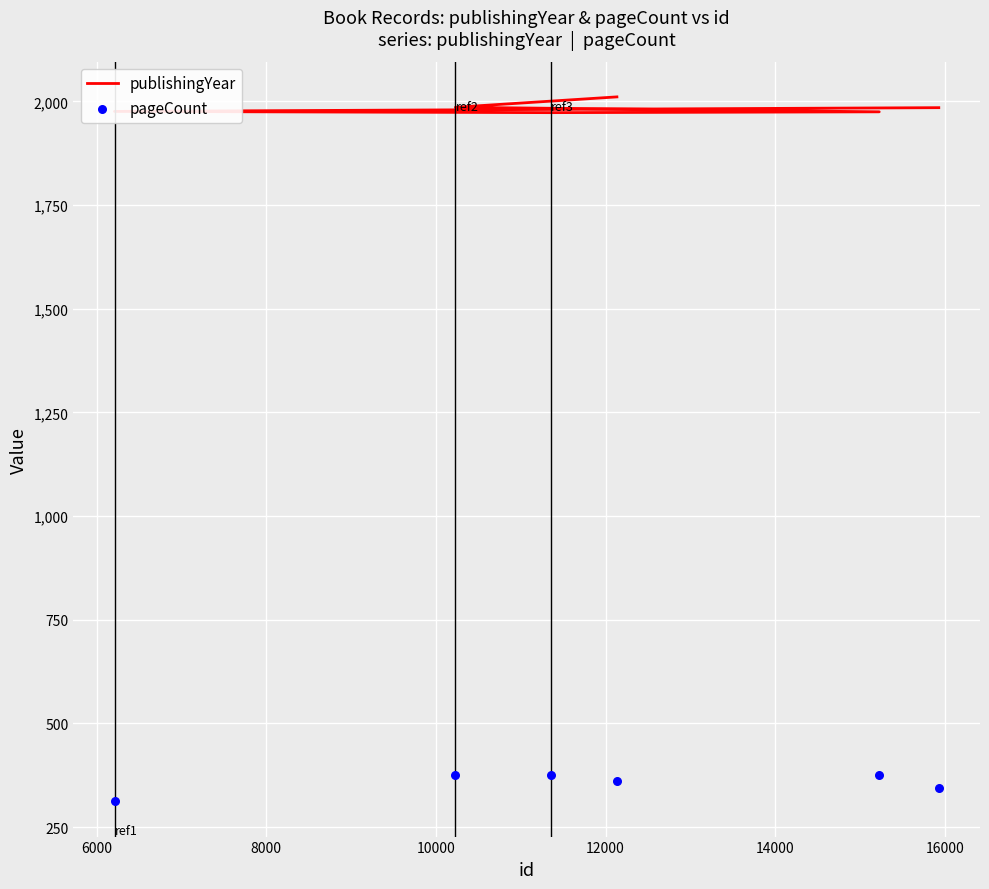

What are all the series names shown in the legend?

publishingYear, pageCount